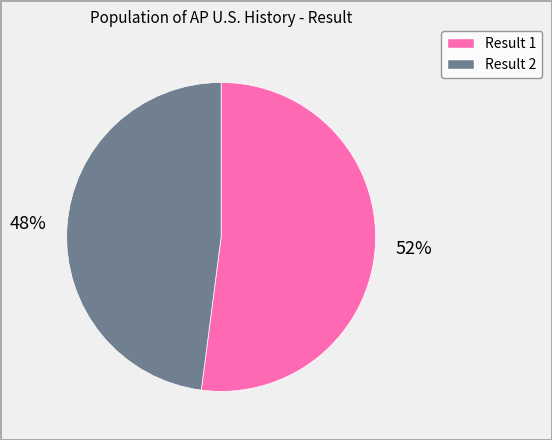

To the nearest percent, what is the difference between the largest and smallest slice percentages?

4%